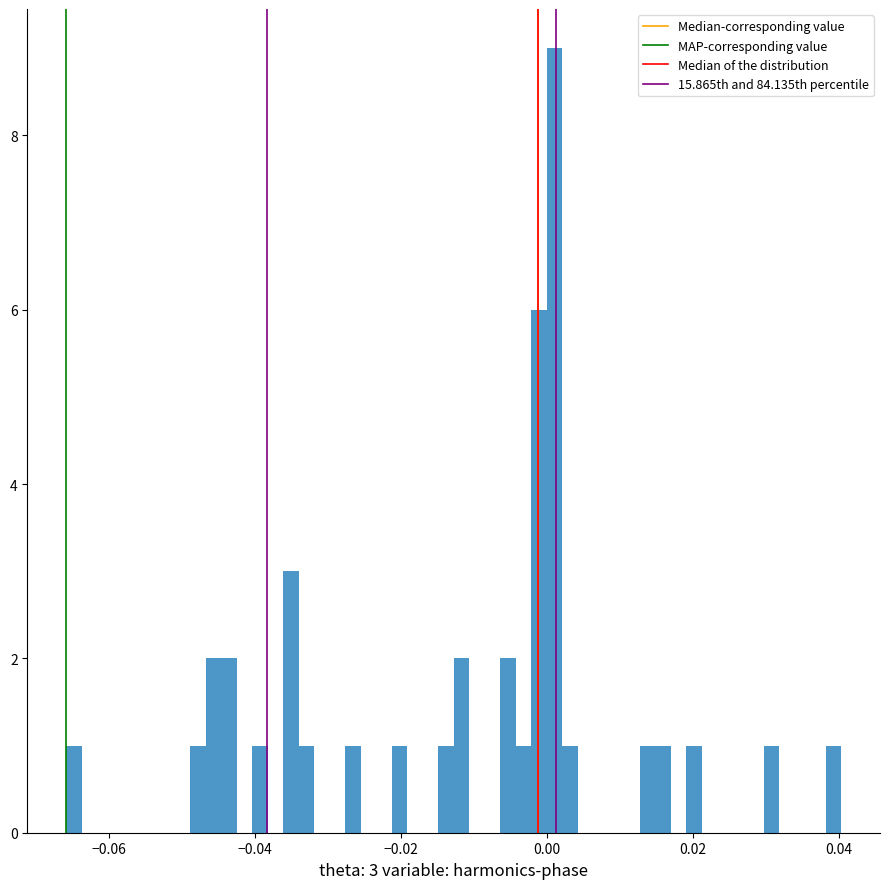

Around what value on the x-axis is the tallest bar? Give the approximate position of its centre, as read against the axis.

0.000